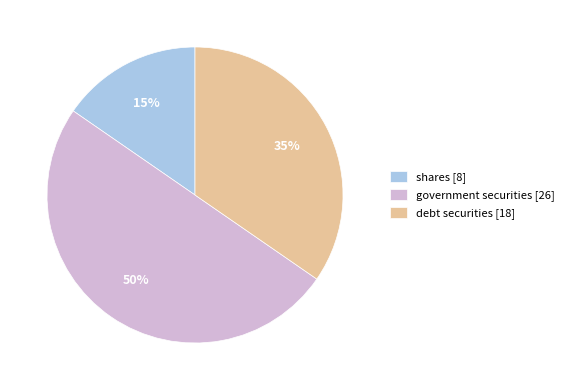

To the nearest percent, what percentage of the pie is government securities?

50%